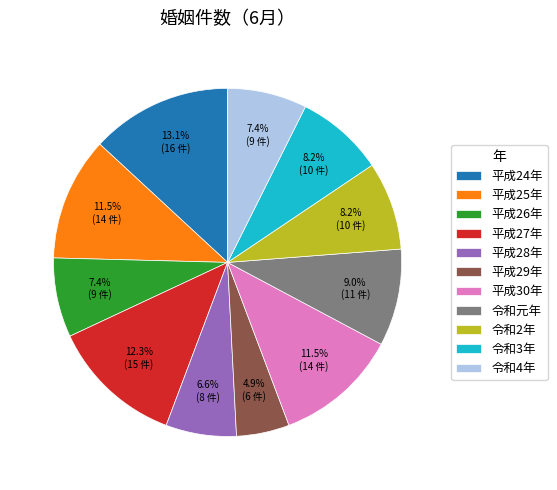

How many segments does this pie chart have?

11